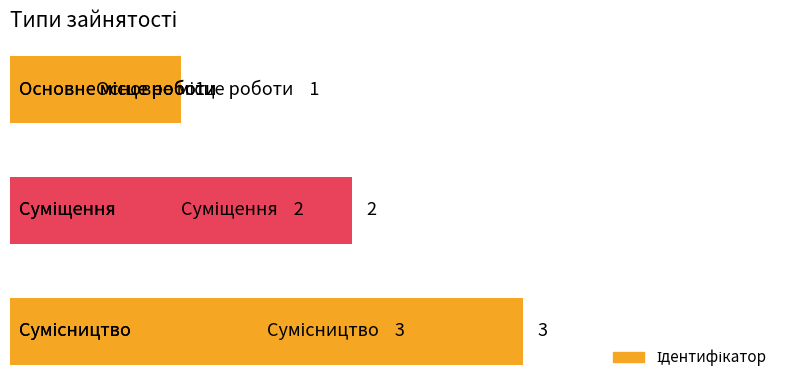

Count the values in the range 1 to 3.

3